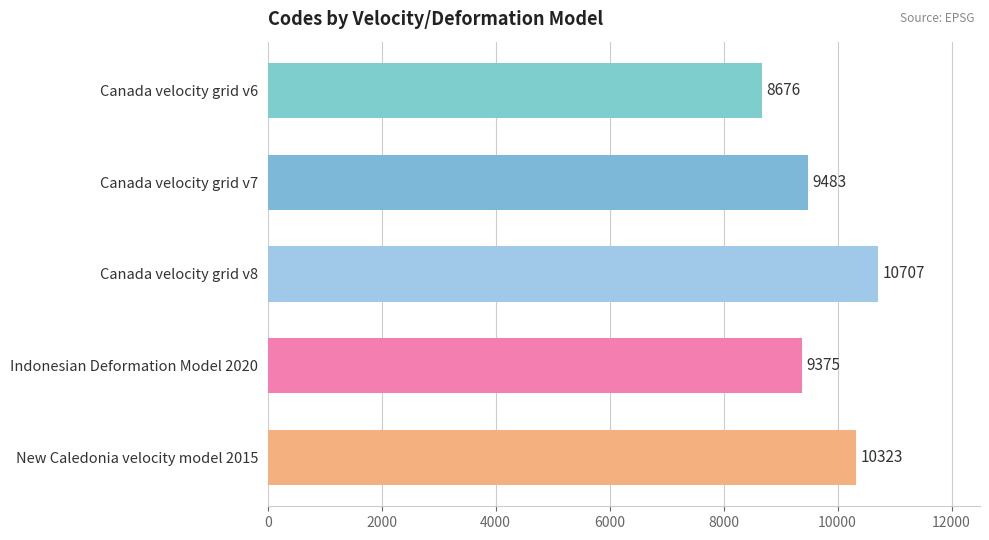

The chart shows a value of 10323 at New Caledonia velocity model 2015. True or false?

True